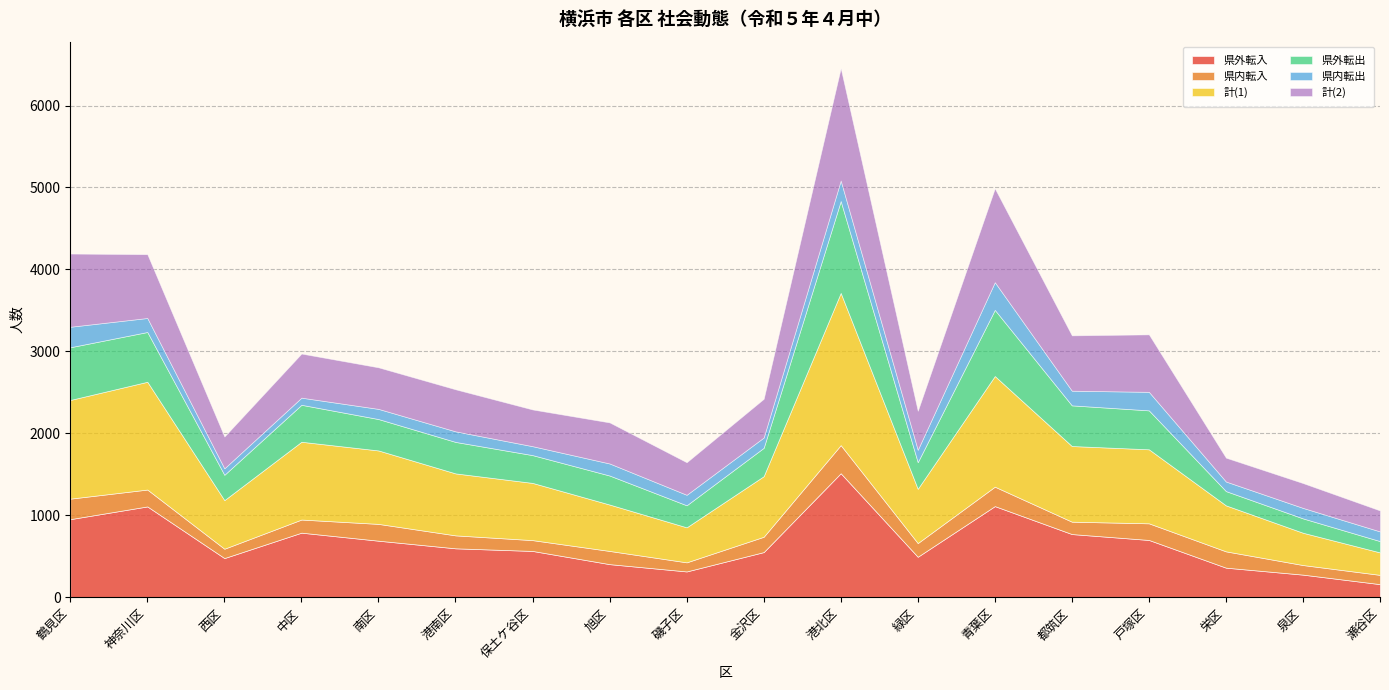

The value of 県外転入 at 西区 is 479. True or false?

True